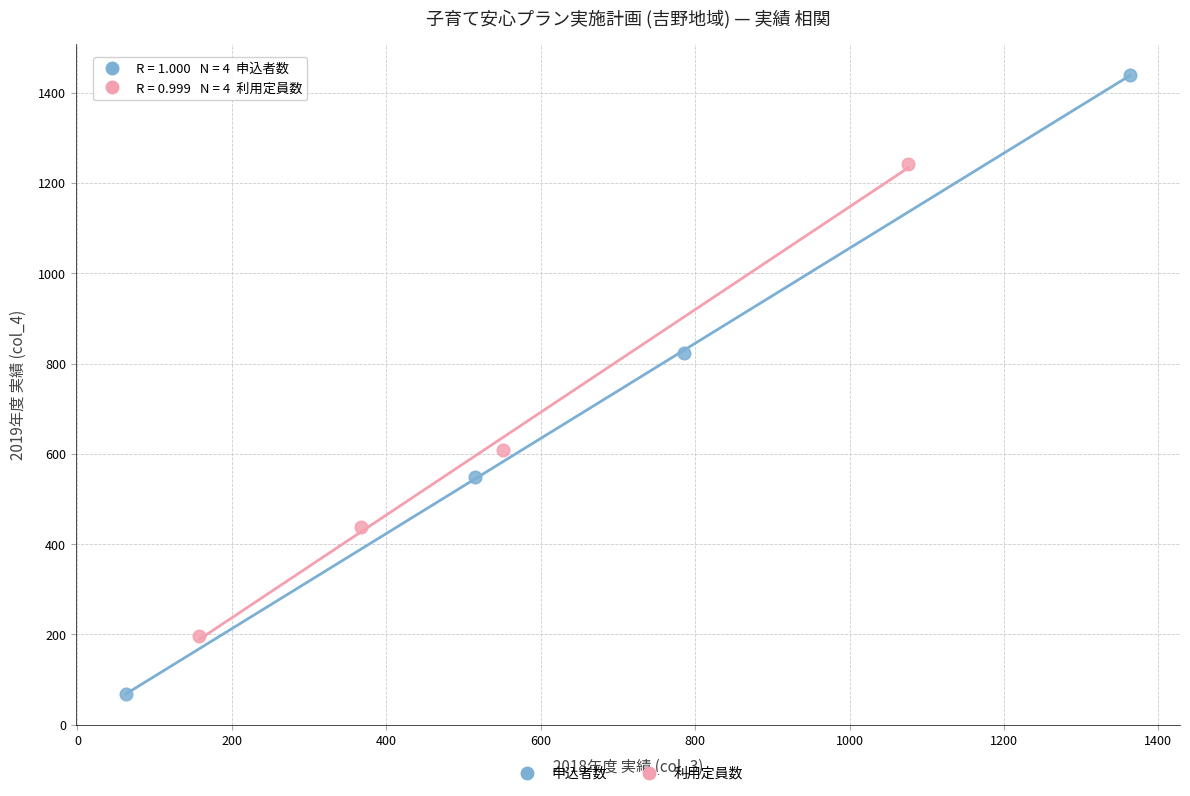

What are all the series names shown in the legend?

申込者数, 利用定員数